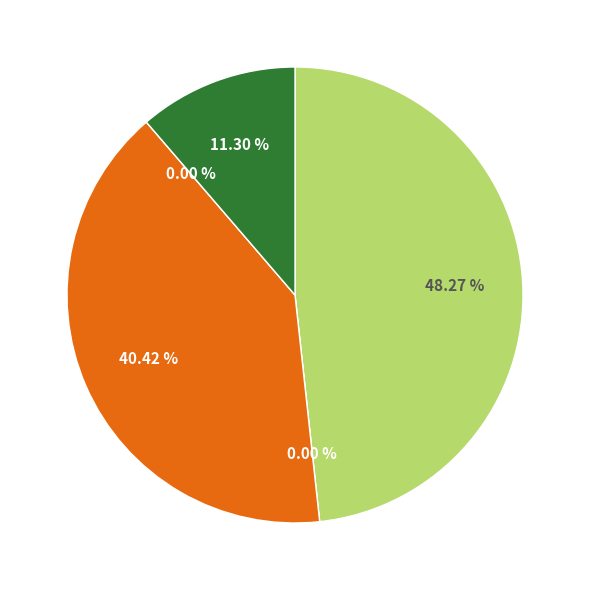

Is there any slice that represents more than half of the pie?

No